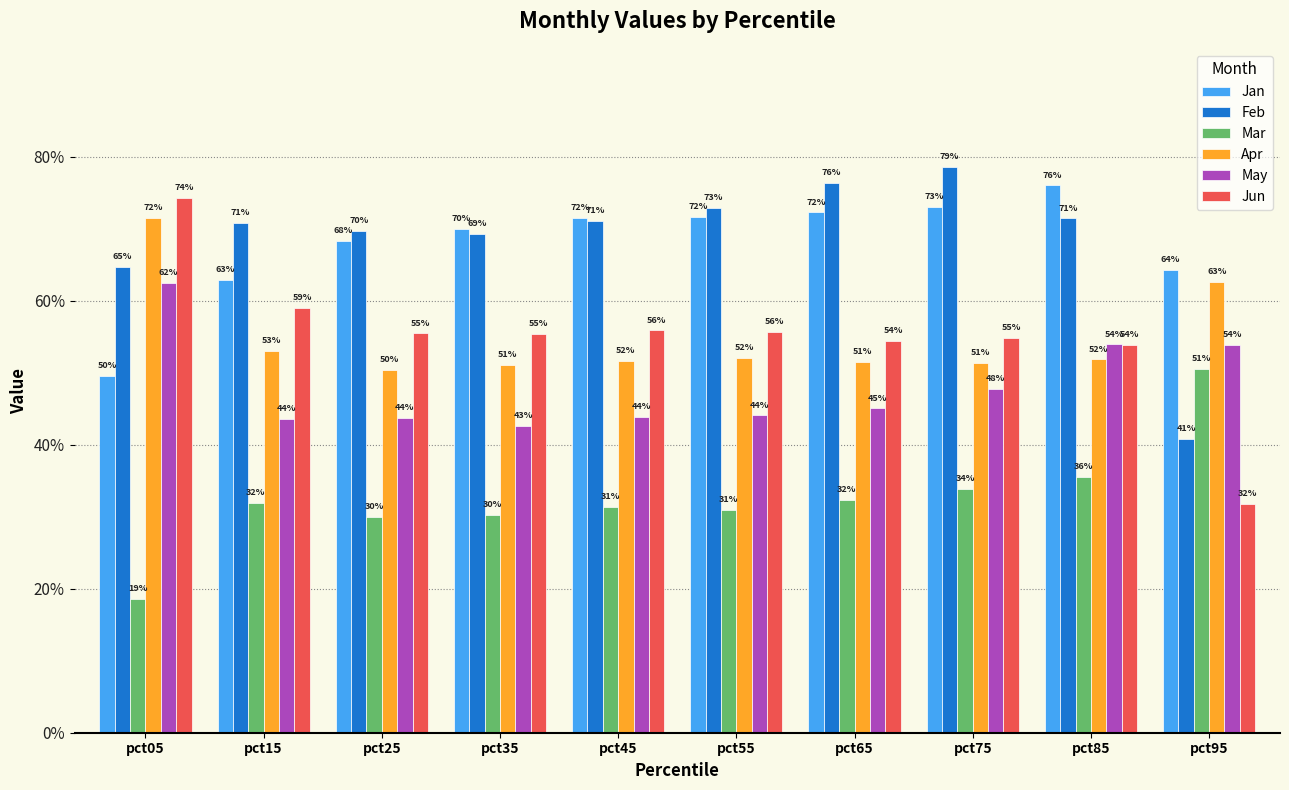

What are all the series names shown in the legend?

Jan, Feb, Mar, Apr, May, Jun